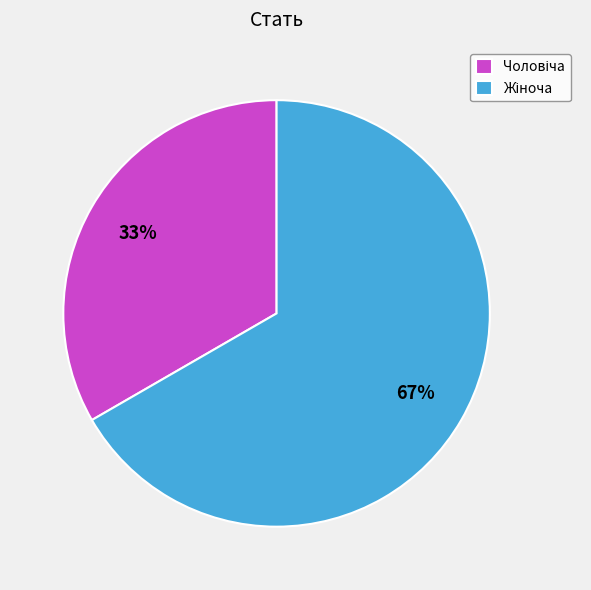

Is there a majority slice in this chart?

Yes